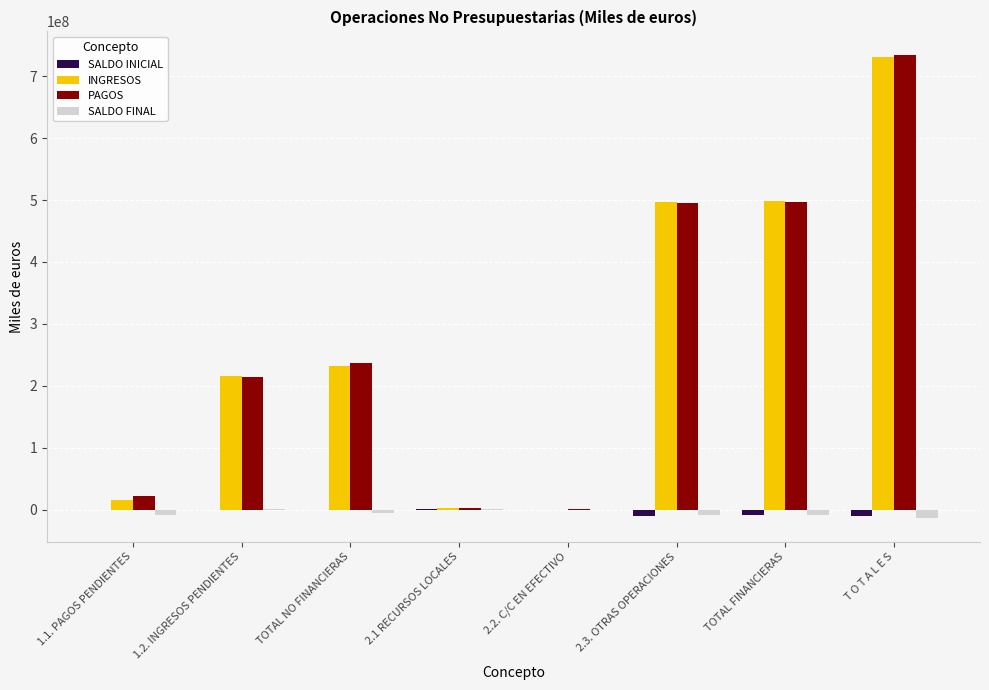

How many data points in SALDO FINAL are above -5835553?

3